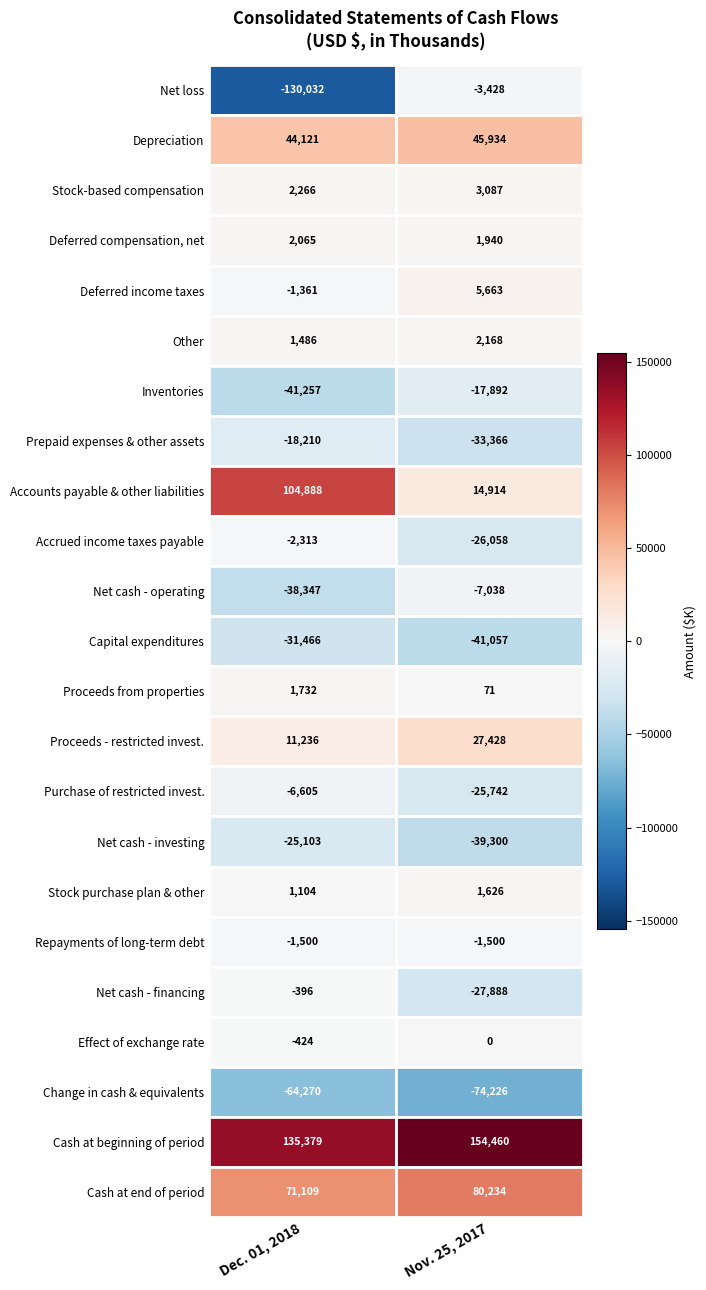

Is it true that Dec. 01, 2018 equals -8285 at 6?

False